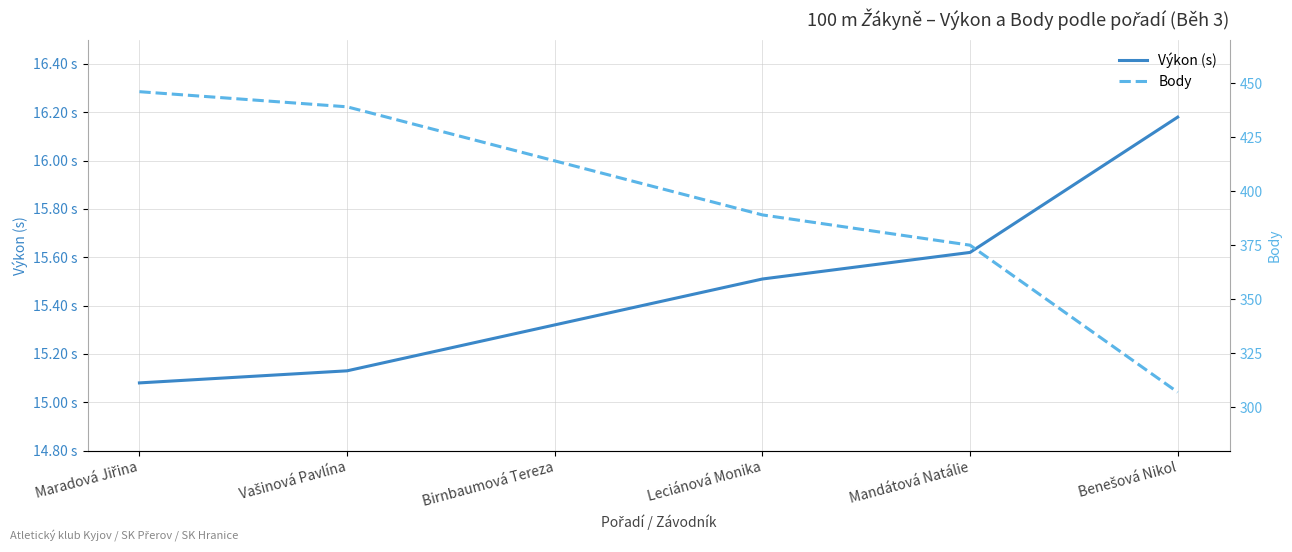

Rank the series by their average value, from highest to lowest.

Body, Výkon (s)